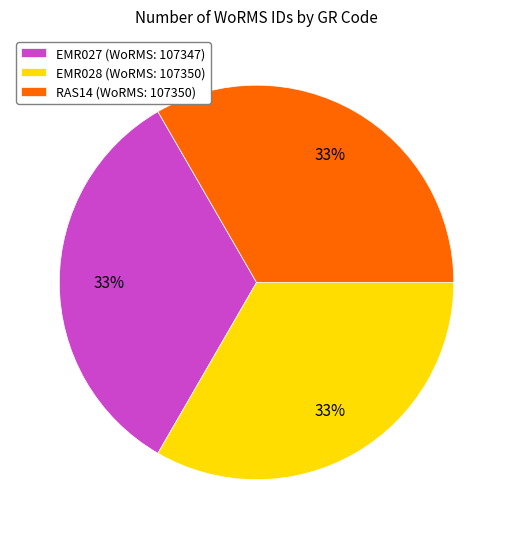

Is it true that RAS14 is 45% of the pie?

False